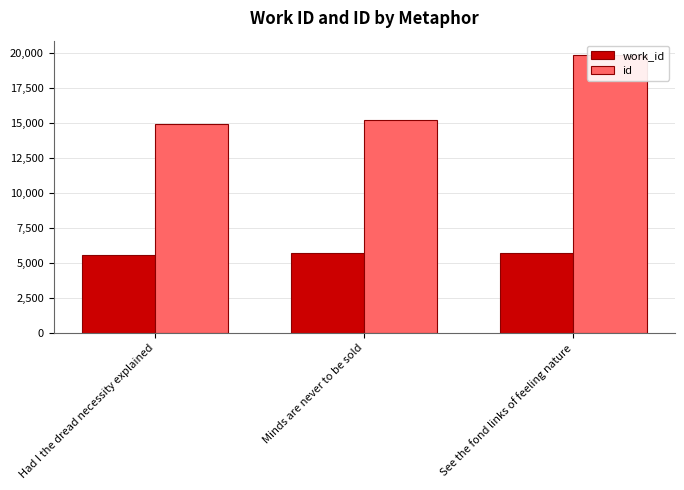

How many values in the work_id series are below 5681?

1